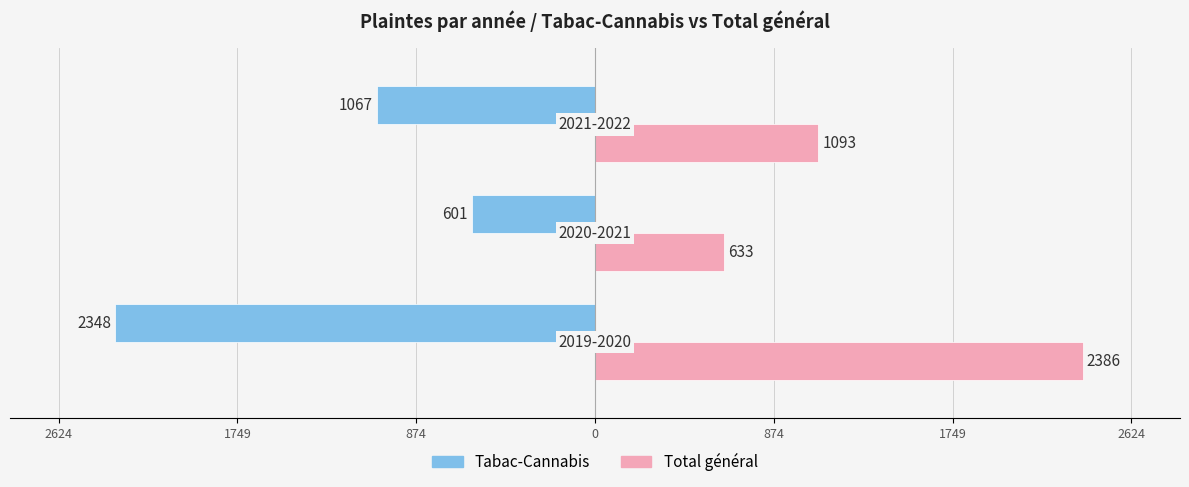

List the series in order of their peak value, lowest first.

Tabac-Cannabis, Total général